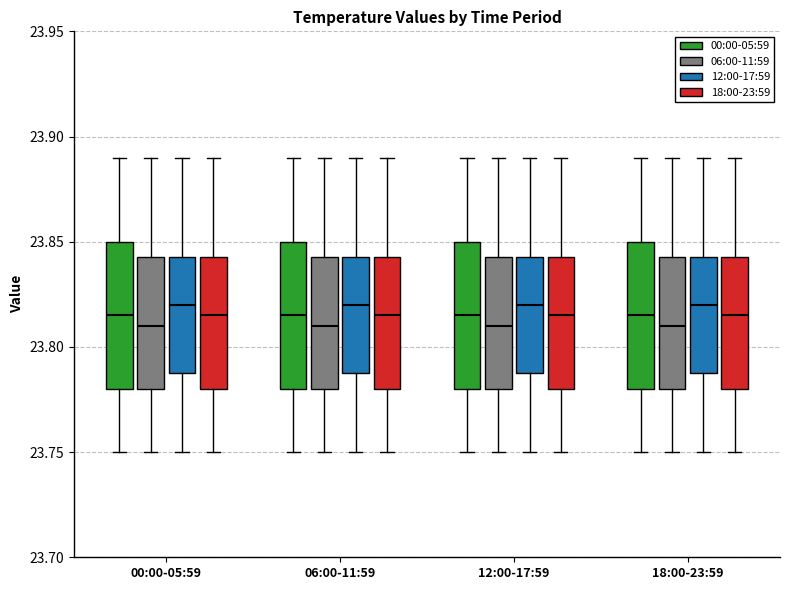

Reading left to right, transcribe this box plot: for each box, give where its median line is, the range the box spans, and where its two whiskers end, as read against the y-axis. The values are not printed on the chart, so give them approximately, as read against the axis.

00:00-05:59 (00:00-05:59): median 23.815, box 23.780 to 23.850, whiskers 23.750 to 23.890
00:00-05:59 (06:00-11:59): median 23.810, box 23.780 to 23.845, whiskers 23.750 to 23.890
00:00-05:59 (12:00-17:59): median 23.820, box 23.790 to 23.845, whiskers 23.750 to 23.890
00:00-05:59 (18:00-23:59): median 23.815, box 23.780 to 23.845, whiskers 23.750 to 23.890
06:00-11:59 (00:00-05:59): median 23.815, box 23.780 to 23.850, whiskers 23.750 to 23.890
06:00-11:59 (06:00-11:59): median 23.810, box 23.780 to 23.845, whiskers 23.750 to 23.890
06:00-11:59 (12:00-17:59): median 23.820, box 23.790 to 23.845, whiskers 23.750 to 23.890
06:00-11:59 (18:00-23:59): median 23.815, box 23.780 to 23.845, whiskers 23.750 to 23.890
12:00-17:59 (00:00-05:59): median 23.815, box 23.780 to 23.850, whiskers 23.750 to 23.890
12:00-17:59 (06:00-11:59): median 23.810, box 23.780 to 23.845, whiskers 23.750 to 23.890
12:00-17:59 (12:00-17:59): median 23.820, box 23.790 to 23.845, whiskers 23.750 to 23.890
12:00-17:59 (18:00-23:59): median 23.815, box 23.780 to 23.845, whiskers 23.750 to 23.890
18:00-23:59 (00:00-05:59): median 23.815, box 23.780 to 23.850, whiskers 23.750 to 23.890
18:00-23:59 (06:00-11:59): median 23.810, box 23.780 to 23.845, whiskers 23.750 to 23.890
18:00-23:59 (12:00-17:59): median 23.820, box 23.790 to 23.845, whiskers 23.750 to 23.890
18:00-23:59 (18:00-23:59): median 23.815, box 23.780 to 23.845, whiskers 23.750 to 23.890